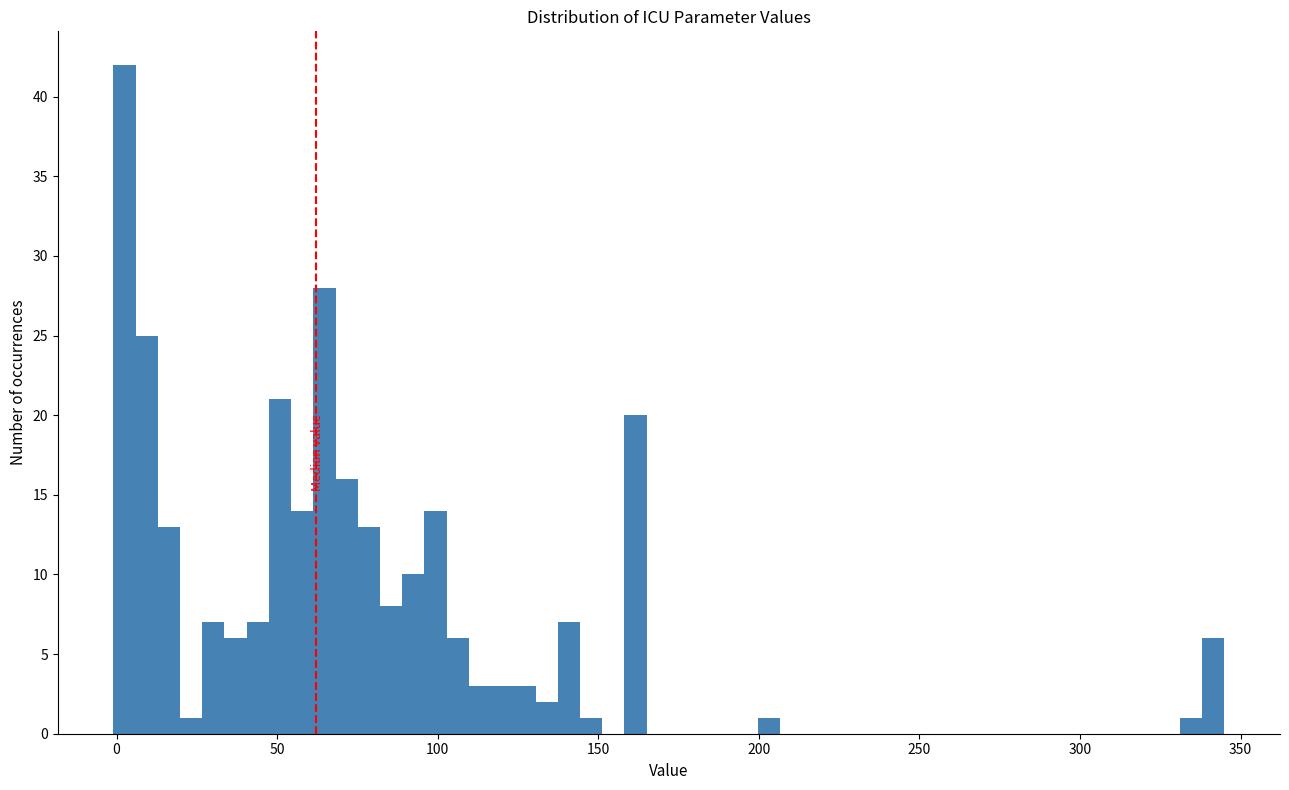

Read against the x-axis, roughly where is the centre of the tallest bar?

0